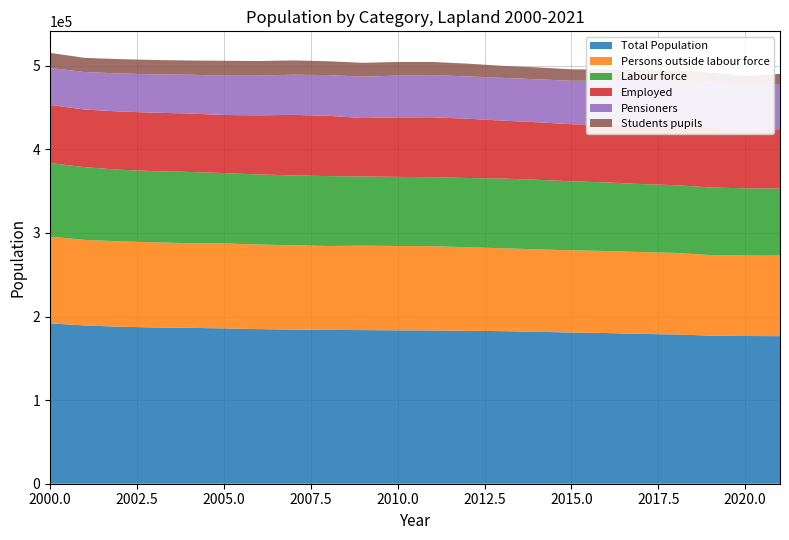

Reading left to right, list all the values displayed in this chart.

Total Population: 2000=191768	2001=189288	2002=187777	2003=186917	2004=186443	2005=185800	2006=184935	2007=184390	2008=183963	2009=183748	2010=183488	2011=183330	2012=182844	2013=182514	2014=181748	2015=180858	2016=180207	2017=179223	2018=178522	2019=177161	2020=176665	2021=176494
Persons outside labour force: 2000=103719	2001=102357	2002=102067	2003=101791	2004=101288	2005=101658	2006=101127	2007=100772	2008=100368	2009=100971	2010=100820	2011=100739	2012=100043	2013=99133	2014=98539	2015=98330	2016=98115	2017=97873	2018=97517	2019=96374	2020=96281	2021=96315
Labour force: 2000=88049	2001=86931	2002=85710	2003=85126	2004=85155	2005=84142	2006=83808	2007=83618	2008=83595	2009=82777	2010=82668	2011=82591	2012=82801	2013=83381	2014=83209	2015=82528	2016=82092	2017=81350	2018=81005	2019=80787	2020=80384	2021=80179
Employed: 2000=69520	2001=68928	2002=69668	2003=69933	2004=69954	2005=69421	2006=70751	2007=72388	2008=72153	2009=69818	2010=71229	2011=71590	2012=70928	2013=69284	2014=68864	2015=68262	2016=69012	2017=70358	2018=71610	2019=71810	2020=68369	2021=71227
Pensioners: 2000=44225	2001=44909	2002=45465	2003=45897	2004=46376	2005=47113	2006=47465	2007=48005	2008=48666	2009=49568	2010=50013	2011=50483	2012=50634	2013=51138	2014=51377	2015=52002	2016=52632	2017=53375	2018=53908	2019=53871	2020=53821	2021=54057
Students pupils: 2000=18029	2001=16908	2002=17144	2003=17133	2004=16975	2005=17722	2006=17487	2007=17130	2008=16540	2009=16517	2010=16227	2011=15699	2012=15186	2013=14417	2014=14221	2015=13669	2016=13346	2017=12701	2018=12032	2019=11748	2020=12079	2021=11940